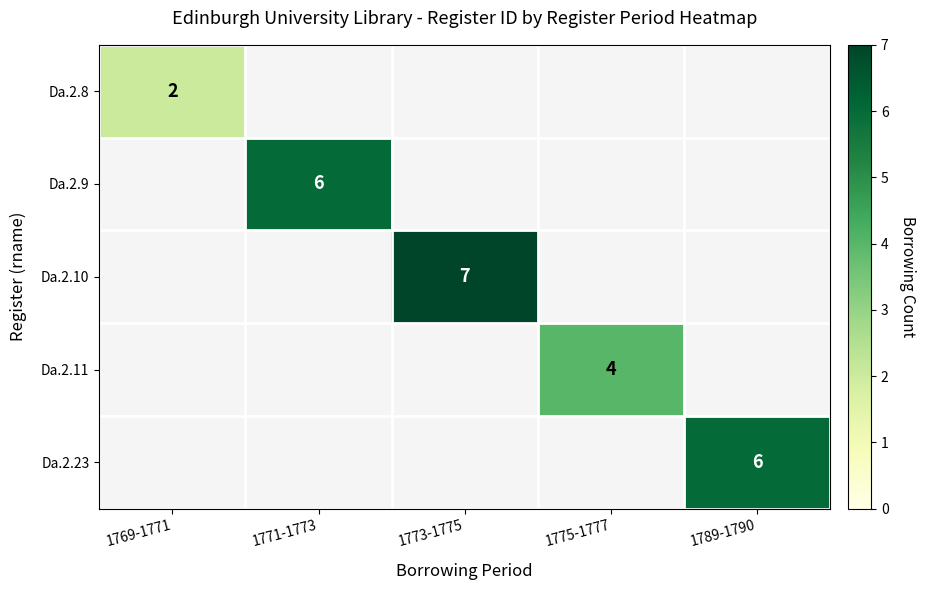

The value of Da.2.10 at 1773-1775 is 9. True or false?

False